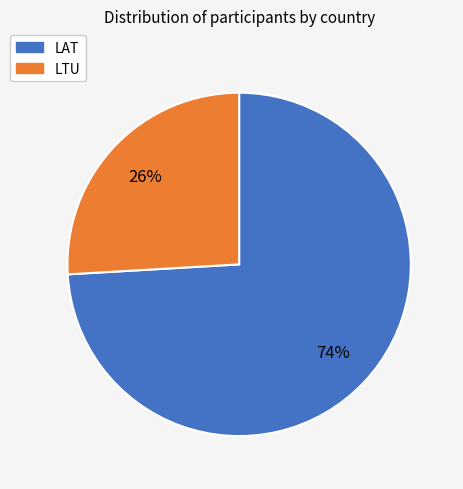

How many slices are in this pie chart?

2